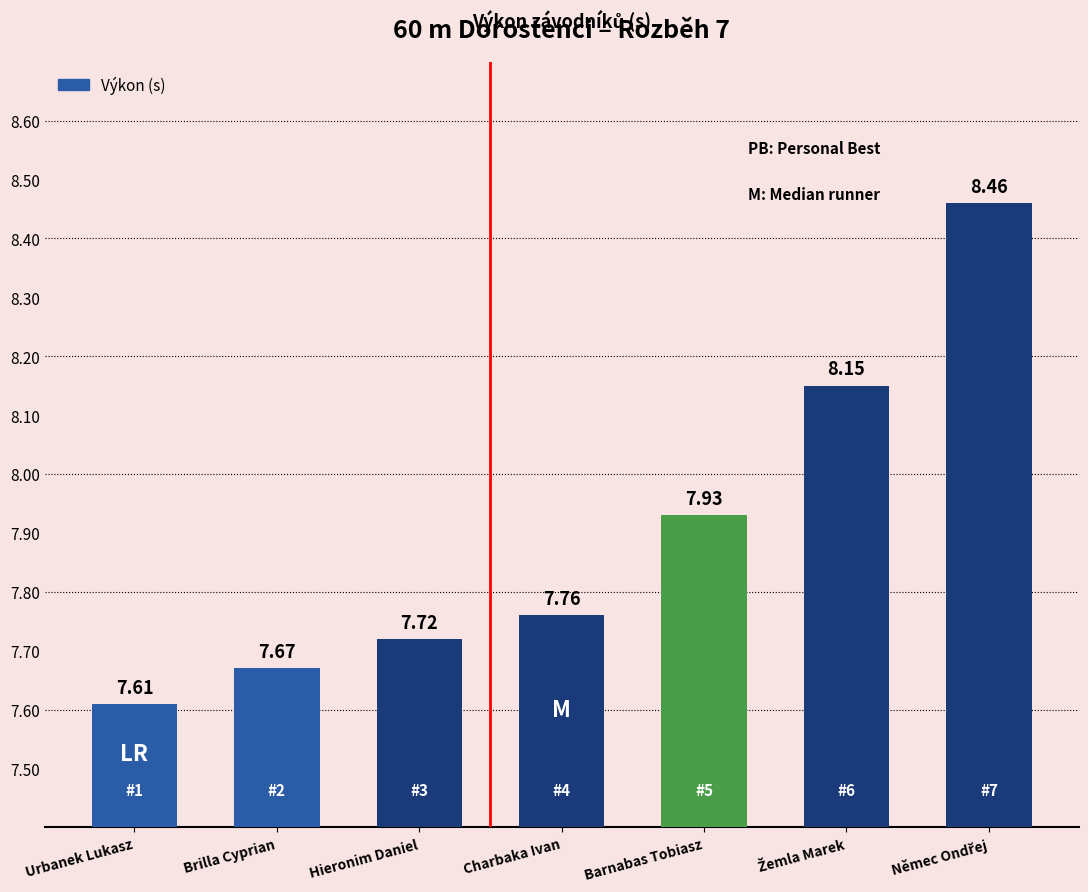

What is the ratio of the value at Barnabas Tobiasz to the value at Brilla Cyprian?

1.0